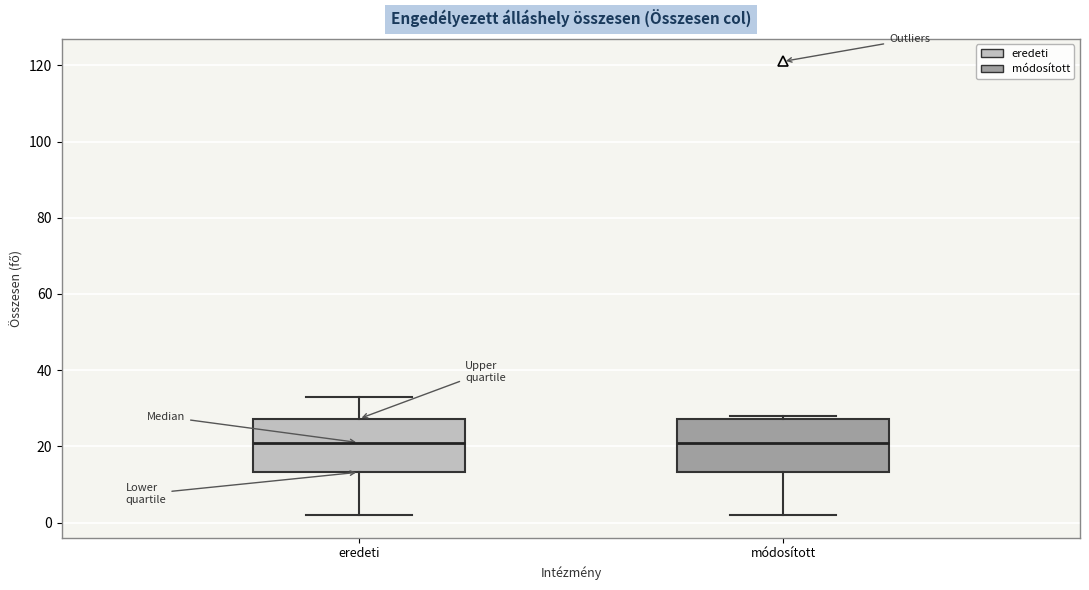

Reading left to right, transcribe this box plot: for each box, give where its median line is, the range the box spans, and where its two whiskers end, as read against the y-axis. The values are not printed on the chart, so give them approximately, as read against the axis.

eredeti: median 22, box 14 to 28, whiskers 2 to 34
módosított: median 22, box 14 to 28, whiskers 2 to 28 (just above the box's upper edge)